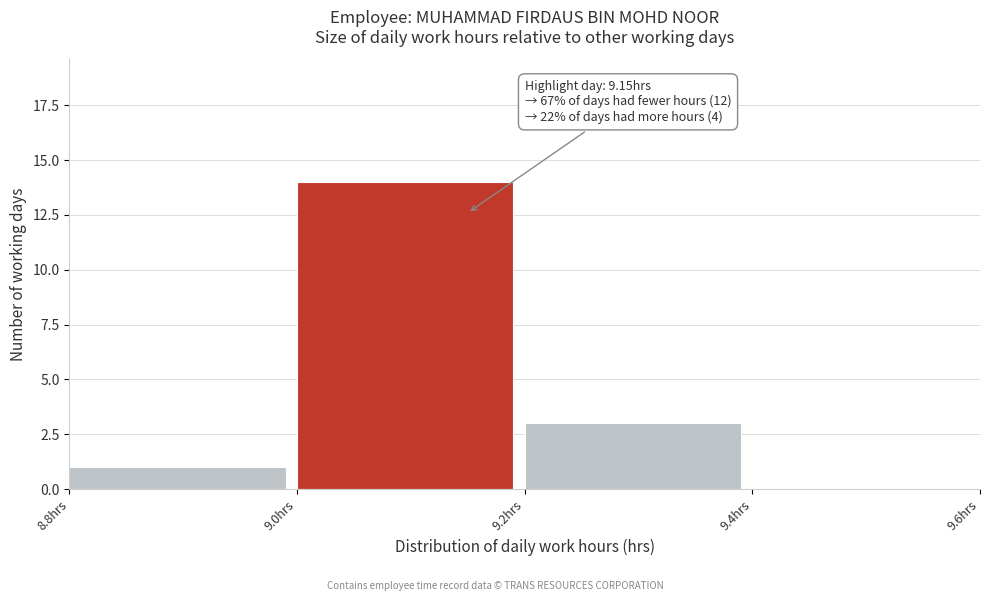

Over which range of the x-axis is the bar tallest?

9.0 to 9.2